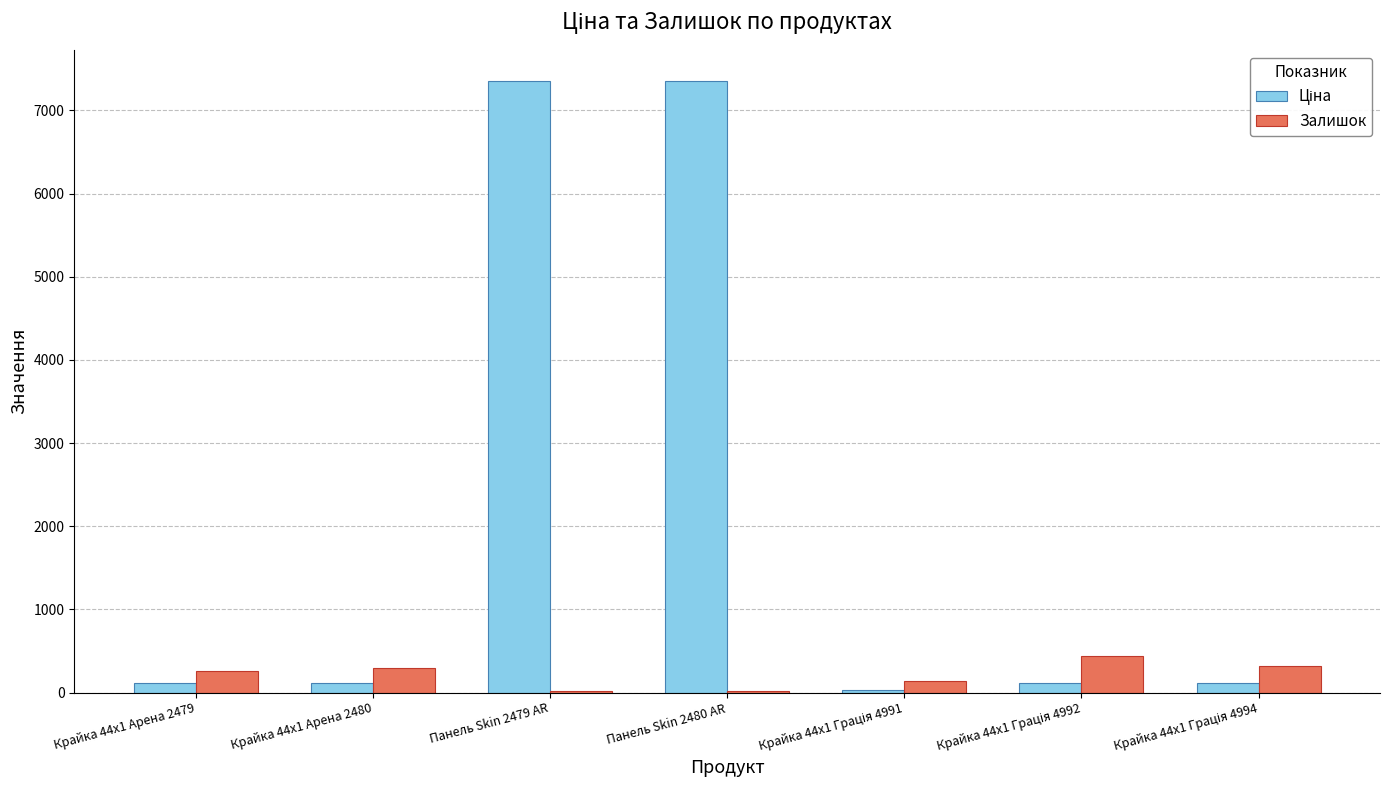

What is the total value across all series at Панель Skin 2480 AR?

7381.2